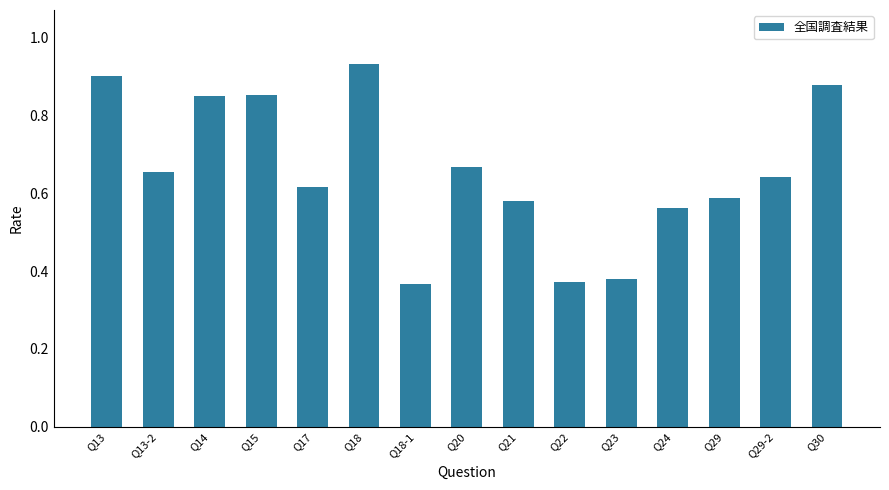

True or false: the data shows 0.4 at Q13-2.

False